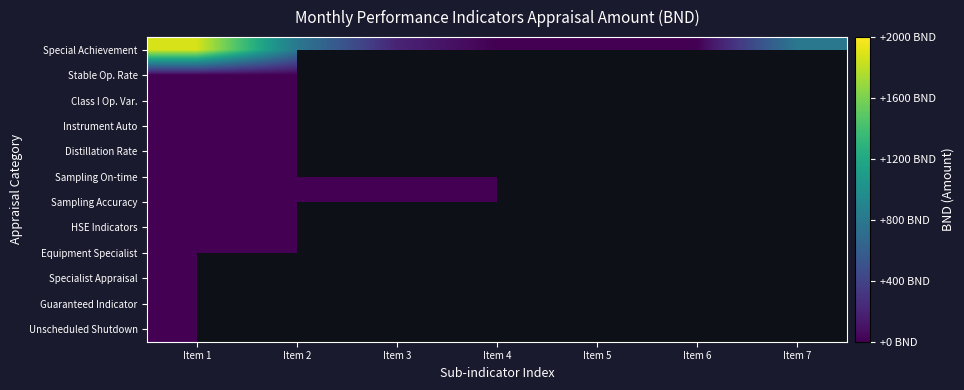

At which category is the sum across all series the highest?

Item 1